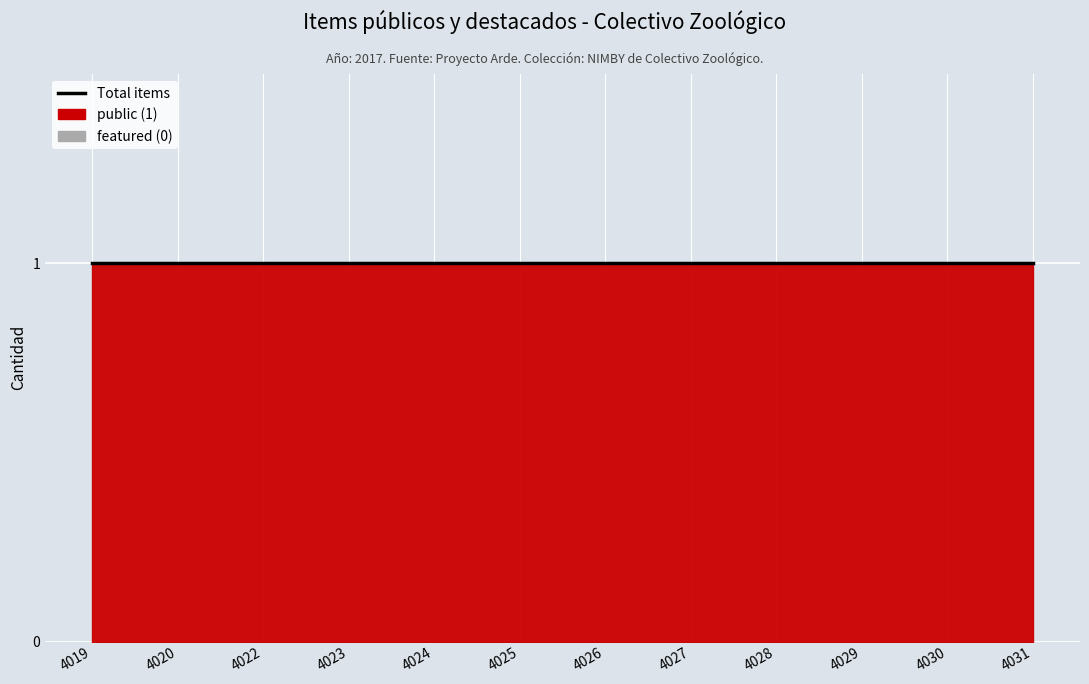

What is the minimum value for public?

1